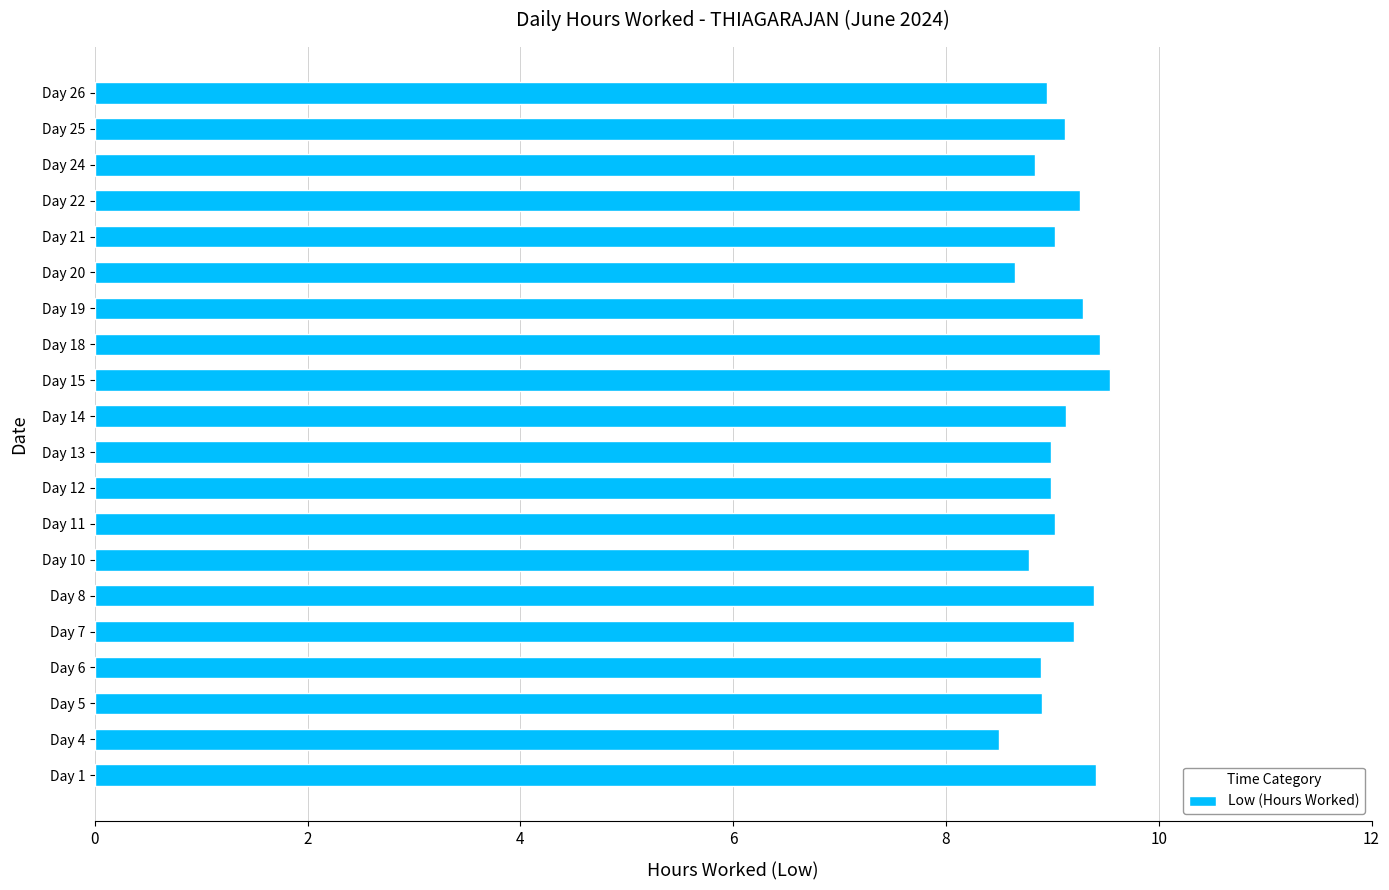

What is the sum of the values at Day 15 and Day 7?

18.7